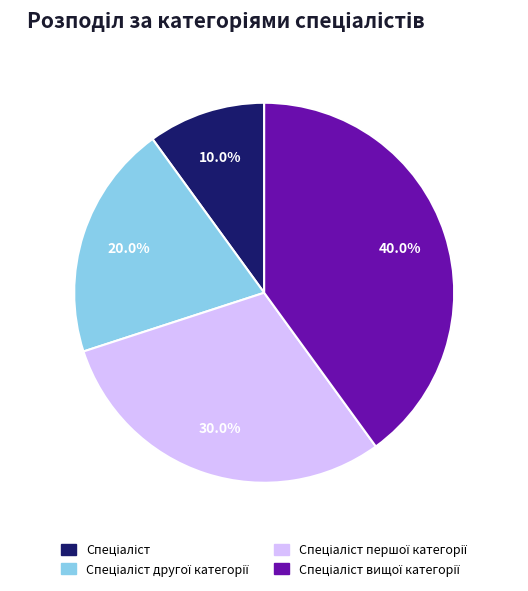

Does any single category account for the majority?

No